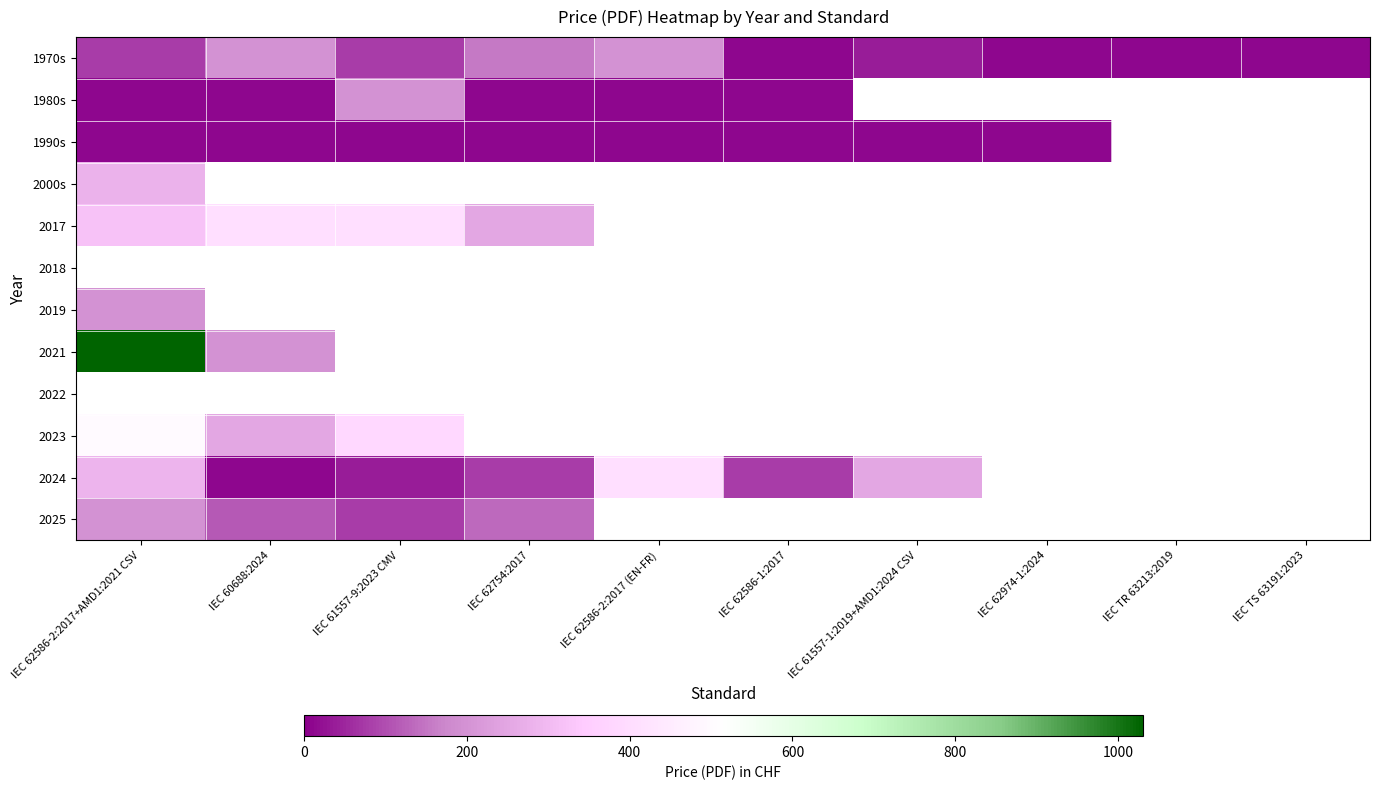

Which series has the widest spread of values?

2021